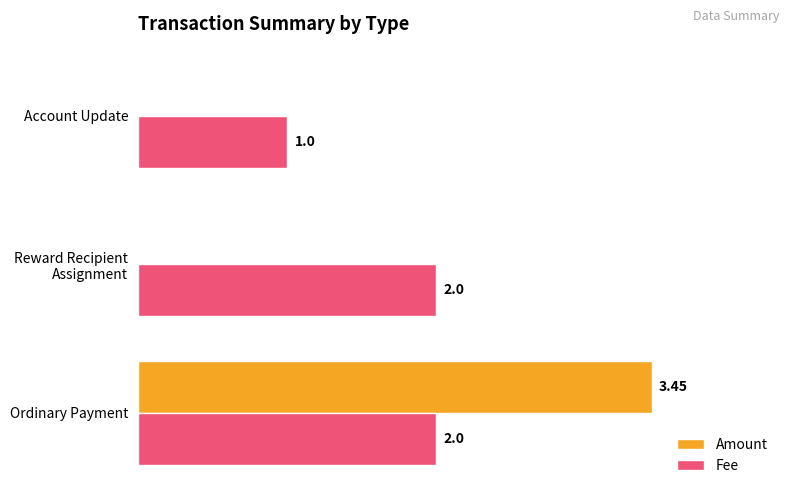

Between Ordinary Payment and Account Update, which series saw the biggest shift?

Amount